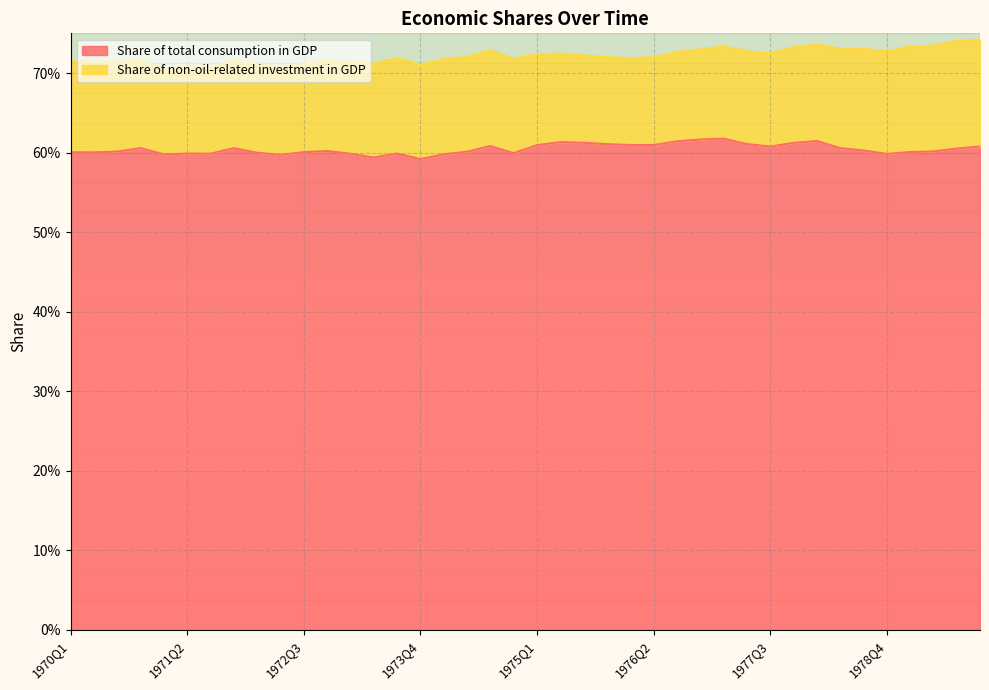

How many values are between 0 and 1?

40